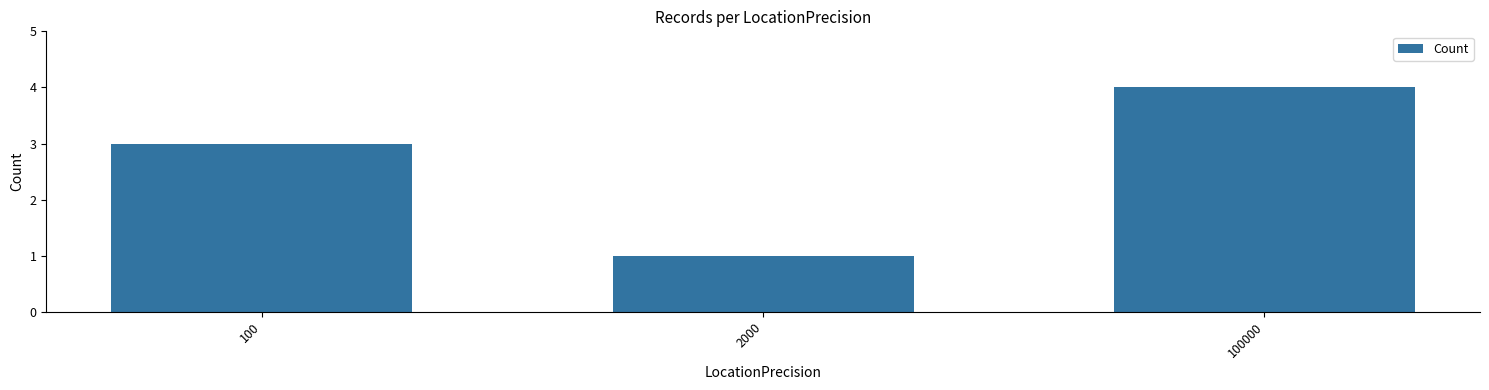

Approximately how many times larger is the value at 100000 compared to 2000?

4.0